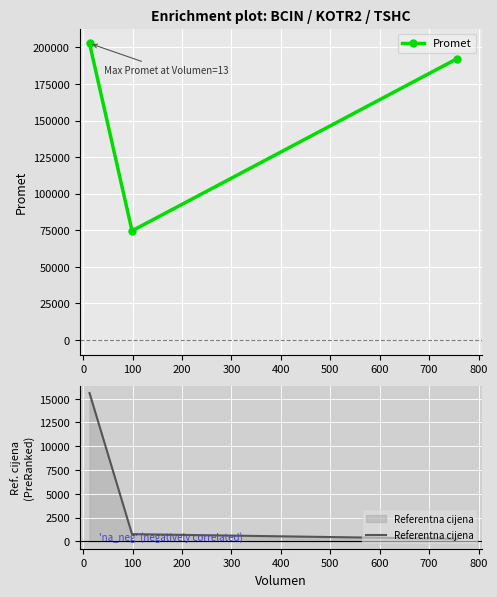

Is the value of Promet at 0 greater than the value of Referentna cijena at 100?

Yes